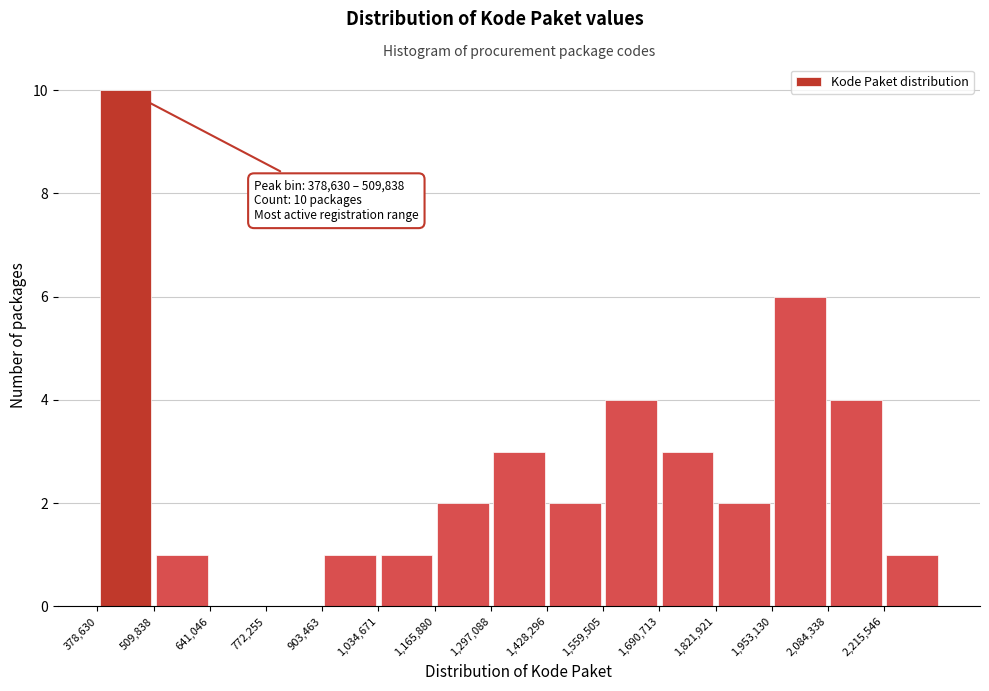

Over which range of the x-axis is the bar tallest?

380000 to 500000